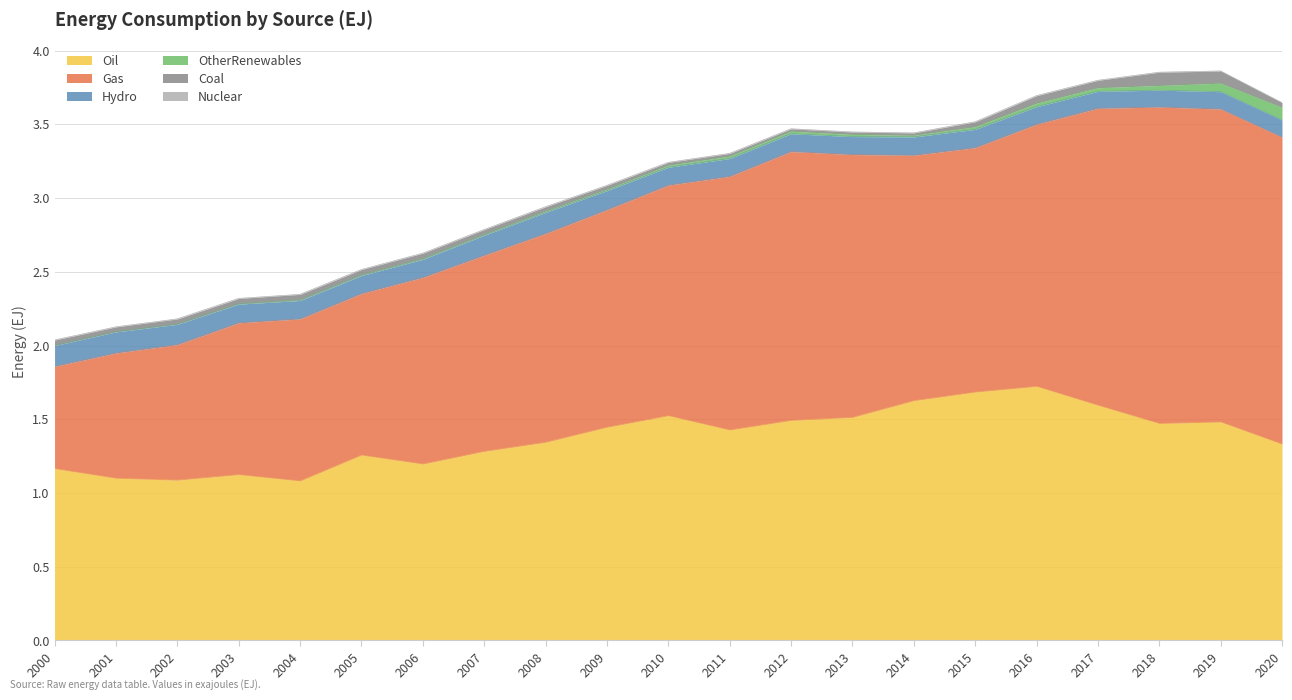

At which category does the chart reach its minimum across all series?

2000